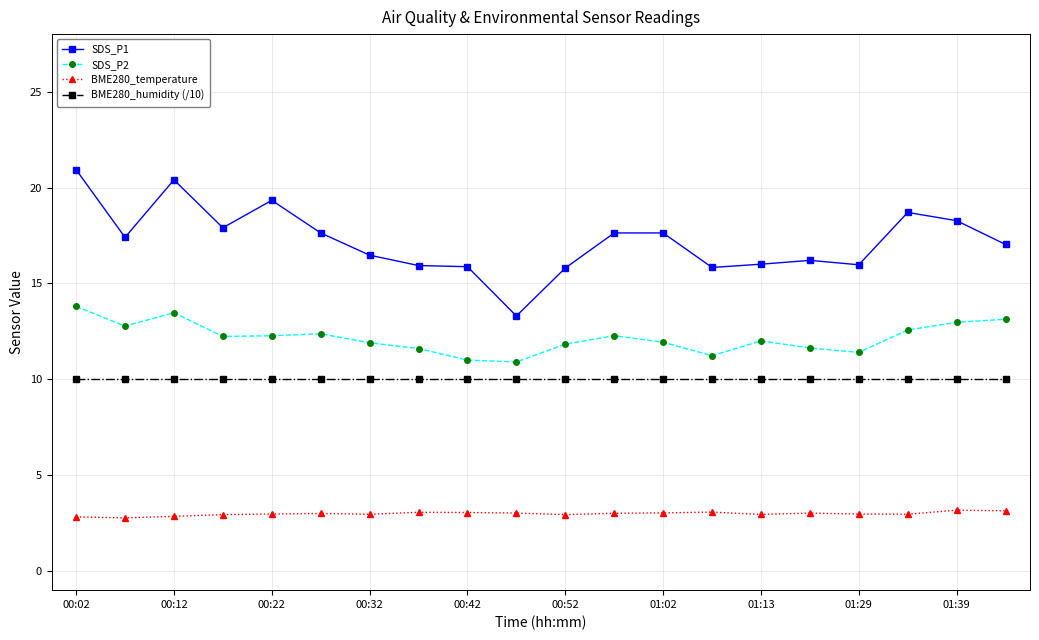

What is the sum of all BME280_temperature values?

59.7